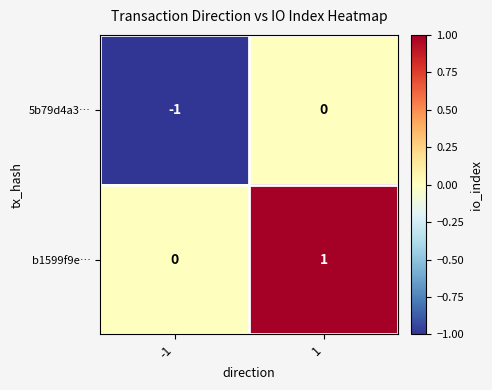

Reading right to left, list all the values displayed in this chart.

5b79d4a3…: 1=0	-1=-1
b1599f9e…: 1=1	-1=0